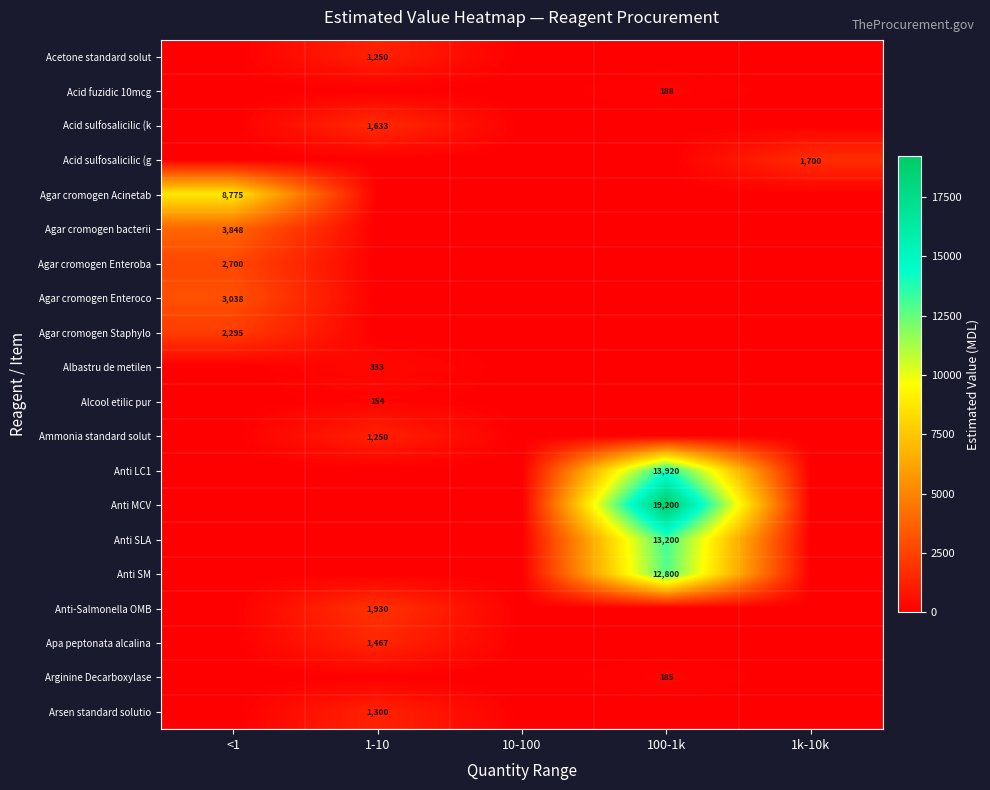

The value of Anti SLA at 100-1k is 13200. True or false?

True